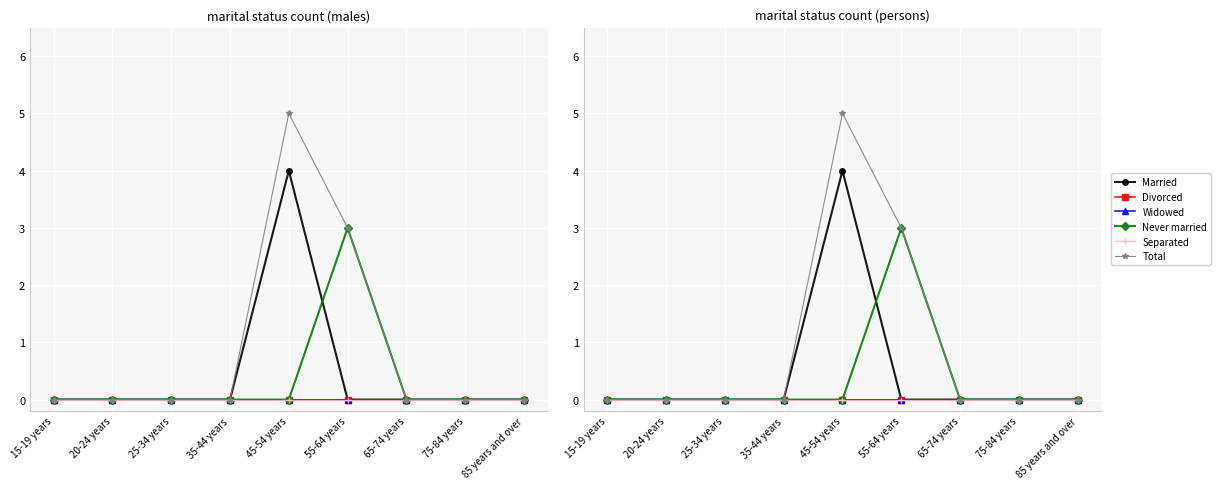

Reading right to left, list all the values displayed in this chart.

Married: 0	0	0	0	4	0	0	0	0
Divorced: 0	0	0	0	0	0	0	0	0
Widowed: 0	0	0	0	0	0	0	0	0
Never married: 0	0	0	3	0	0	0	0	0
Separated: 0	0	0	0	0	0	0	0	0
Total: 0	0	0	3	5	0	0	0	0